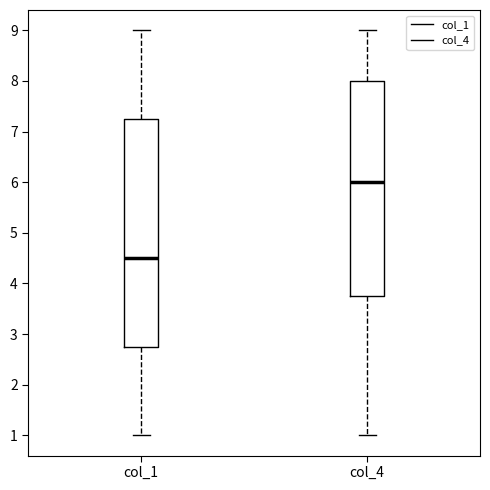

Reading left to right, transcribe this box plot: for each box, give where its median line is, the range the box spans, and where its two whiskers end, as read against the y-axis. The values are not printed on the chart, so give them approximately, as read against the axis.

col_1: median 4.5, box 2.8 to 7.3, whiskers 1.0 to 9.0
col_4: median 6.0, box 3.8 to 8.0, whiskers 1.0 to 9.0